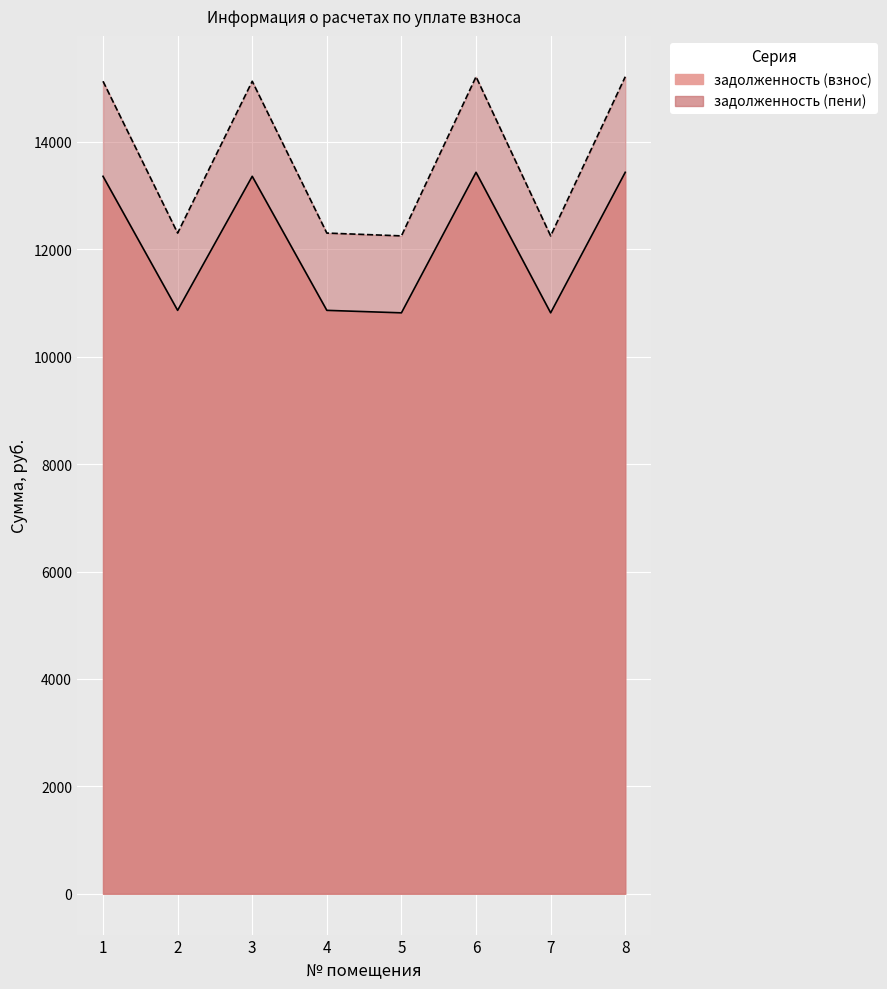

What is the average value of the задолженность (взнос) series?

12117.7